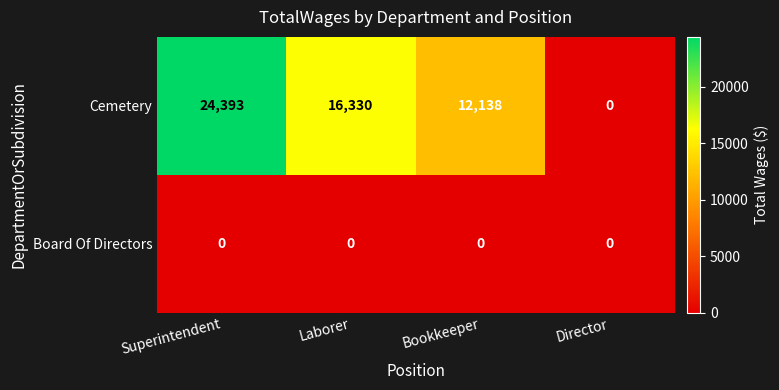

Which series has the largest range (max minus min)?

Cemetery